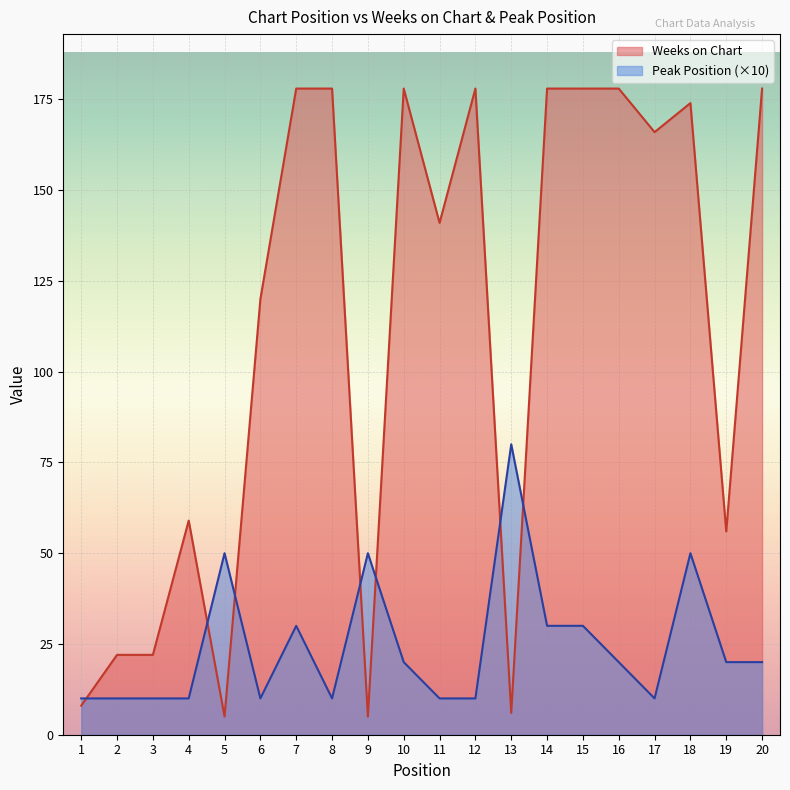

Which series has the widest spread of values?

Weeks on Chart